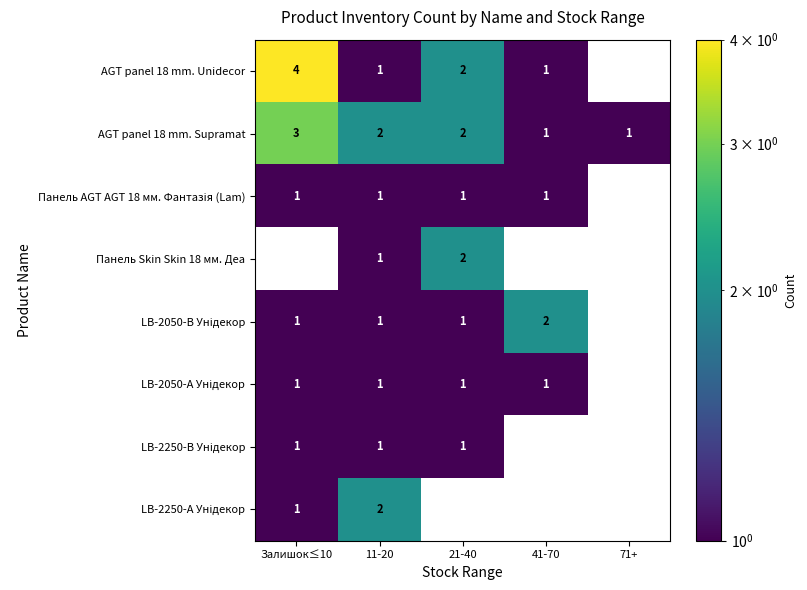

Which category has the lowest value across all series?

11-20